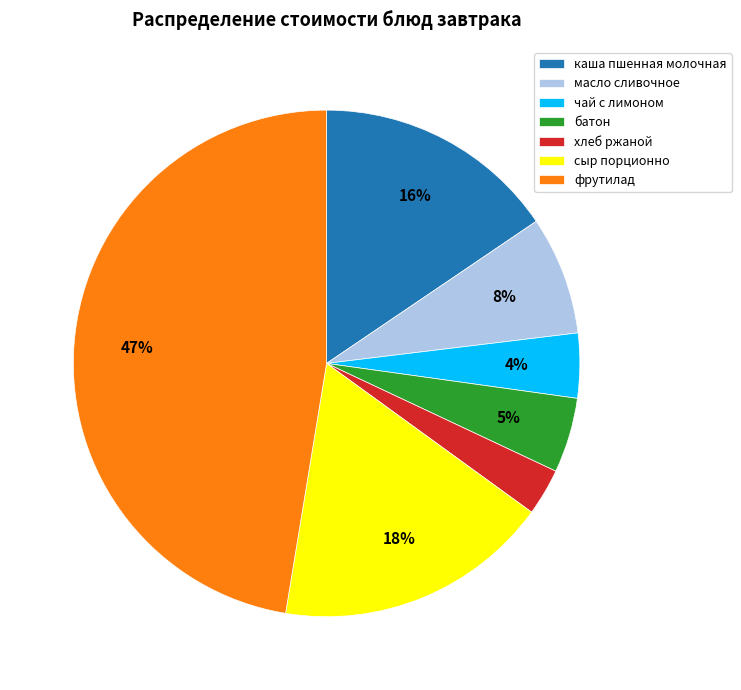

Rank the categories by value from highest to lowest.

фрутилад, сыр порционно, каша пшенная молочная, масло сливочное, батон, чай с лимоном, хлеб ржаной